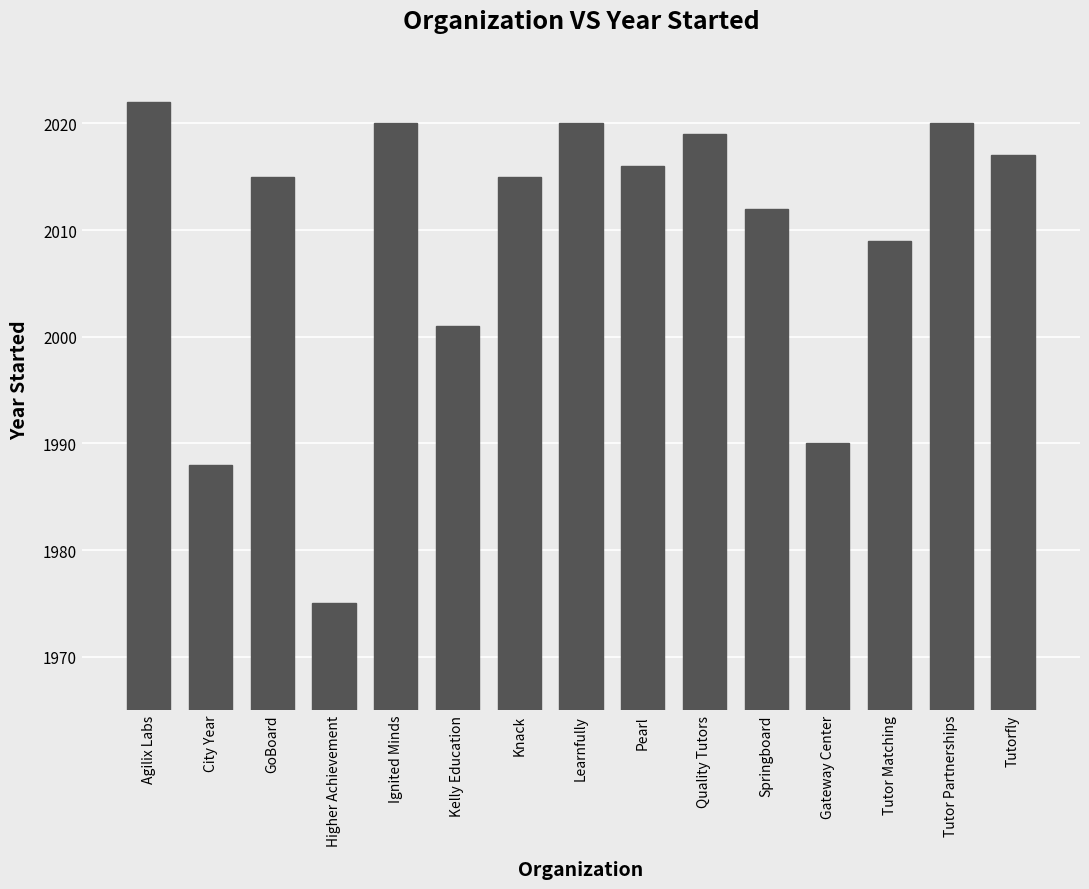

What value does the data have at Pearl?

2016